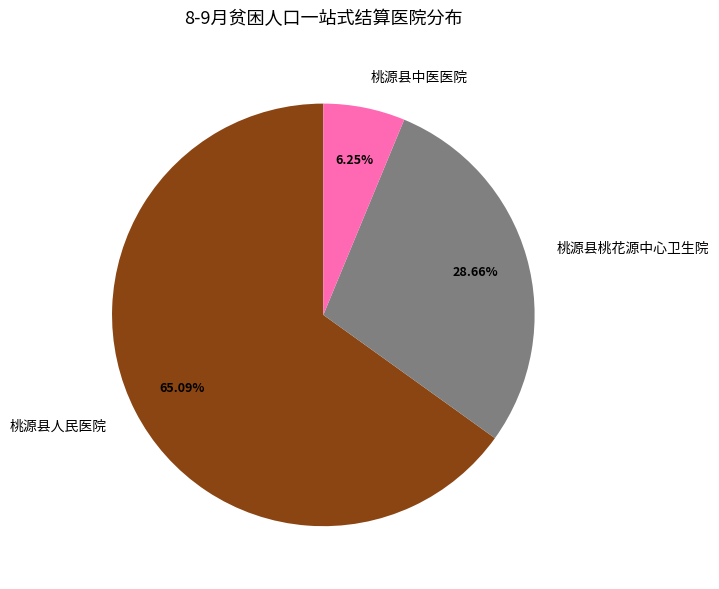

Rank the categories by value from lowest to highest.

桃源县中医医院, 桃源县桃花源中心卫生院, 桃源县人民医院